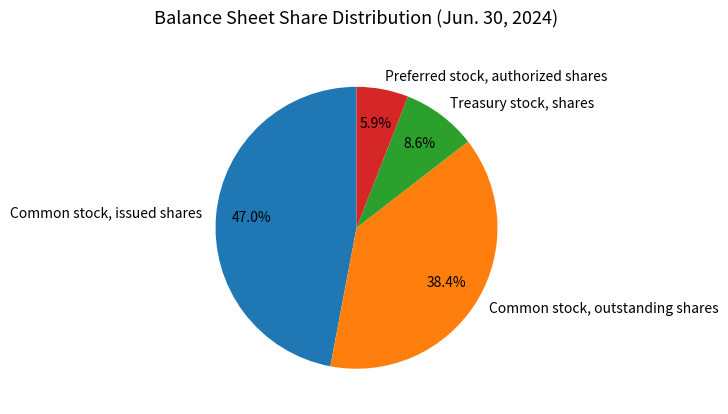

Between Common stock, outstanding shares and Treasury stock, shares, which is larger?

Common stock, outstanding shares